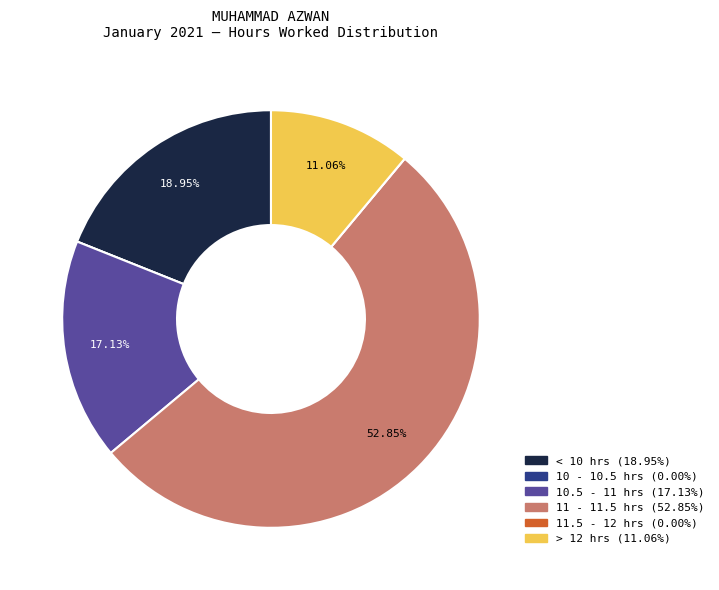

Does any single category account for the majority?

Yes